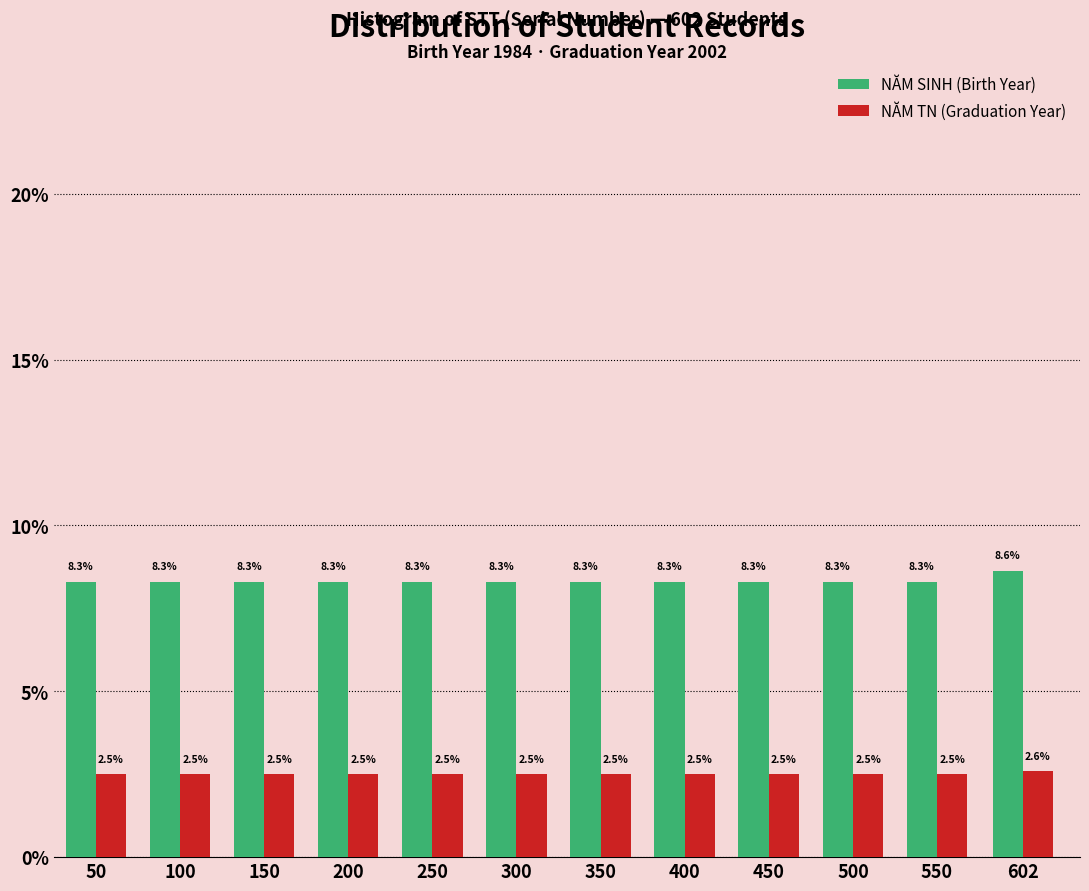

Reading right to left, list all the values displayed in this chart.

NĂM SINH (Birth Year): 602=8.6	550=8.3	500=8.3	450=8.3	400=8.3	350=8.3	300=8.3	250=8.3	200=8.3	150=8.3	100=8.3	50=8.3
NĂM TN (Graduation Year): 602=2.6	550=2.5	500=2.5	450=2.5	400=2.5	350=2.5	300=2.5	250=2.5	200=2.5	150=2.5	100=2.5	50=2.5